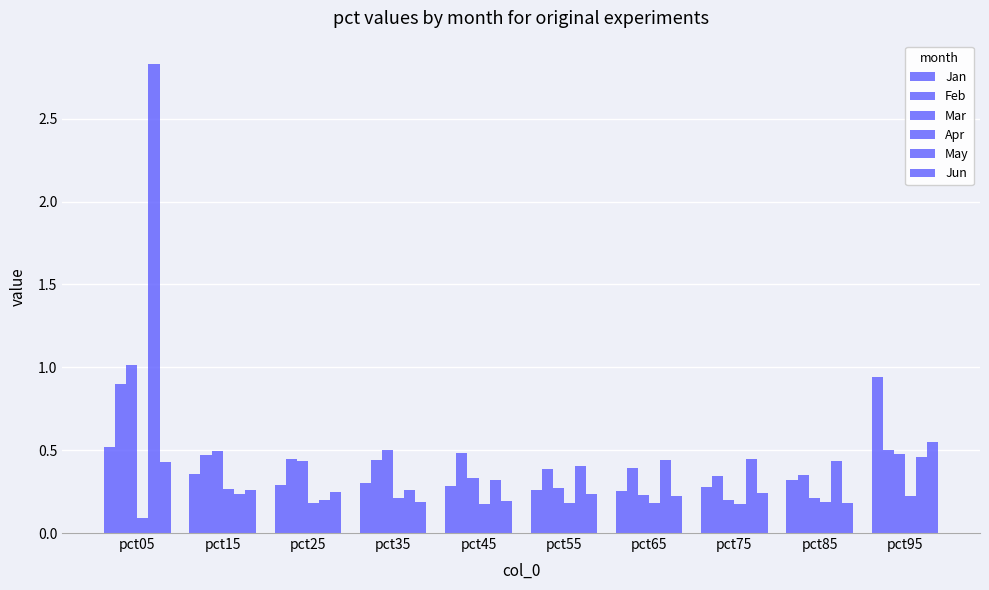

Is it true that Apr equals 0.1 at pct35?

False